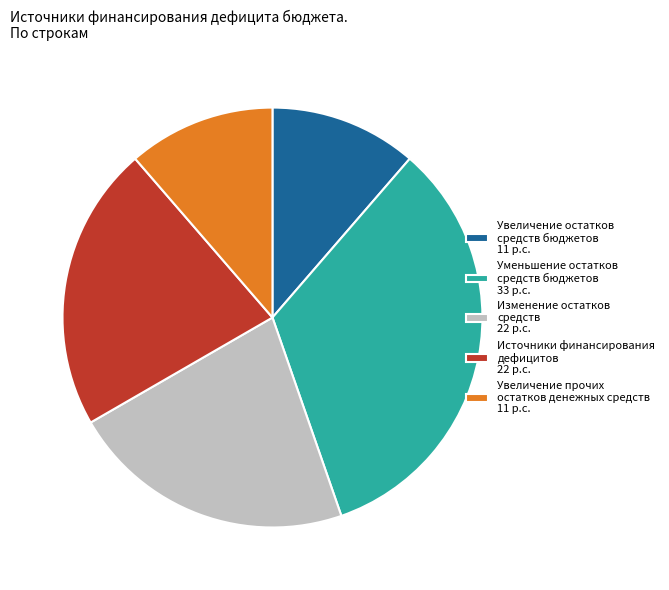

Is it true that Увеличение прочих остатков денежных средств 11 p.c. is 4% of the pie?

False